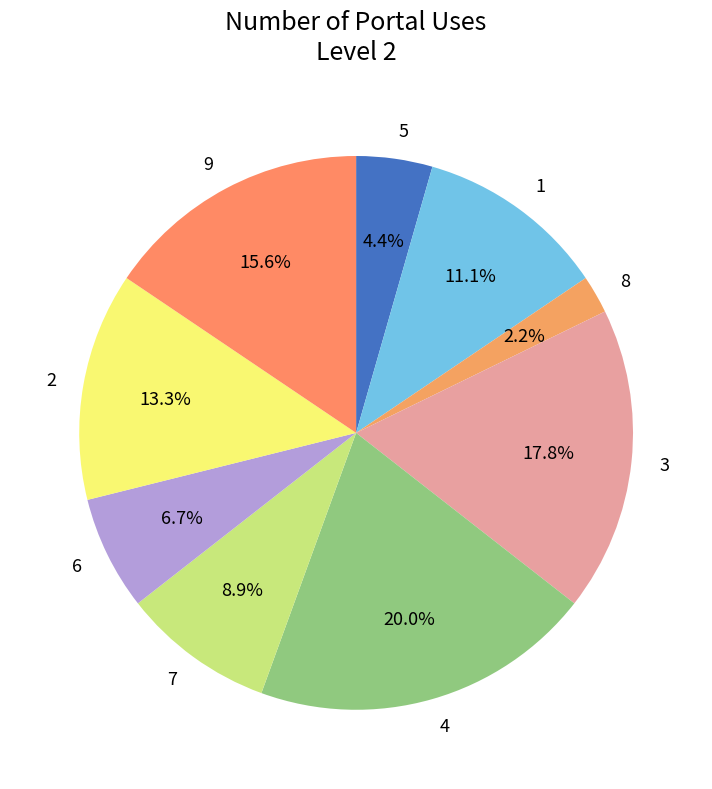

Between 2 and 6, which is larger?

2